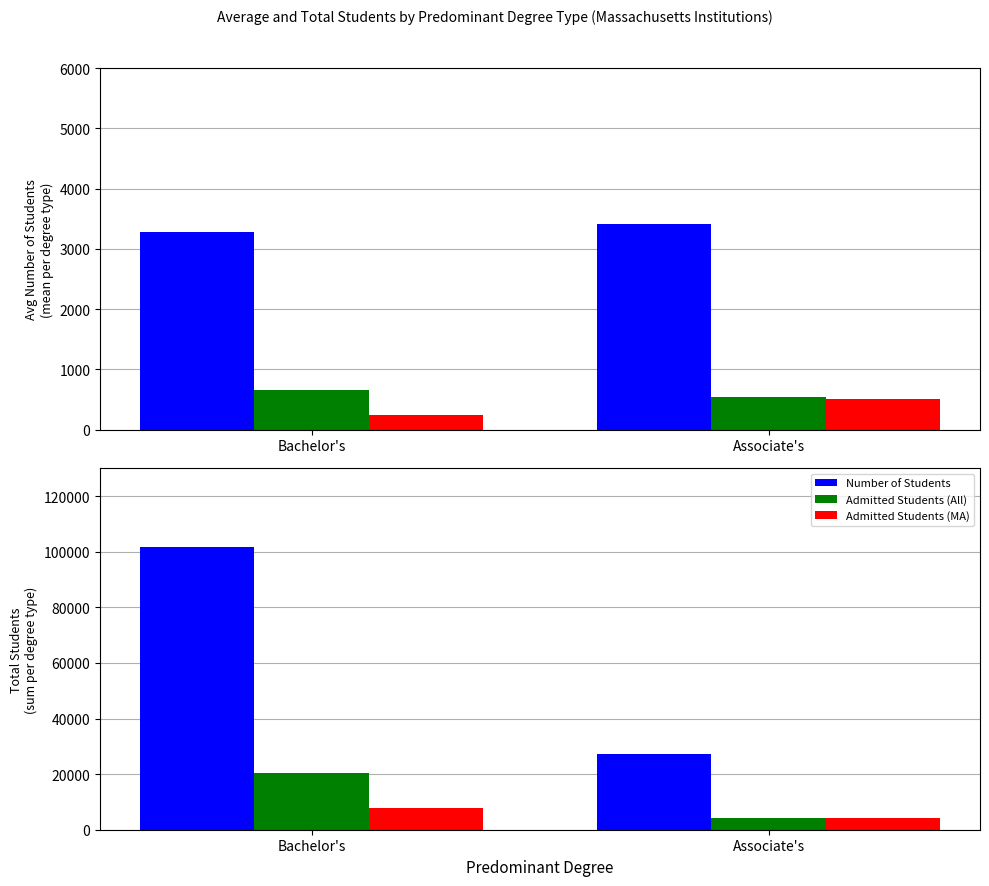

What is the label of the 2nd bar from the left?

Associate's